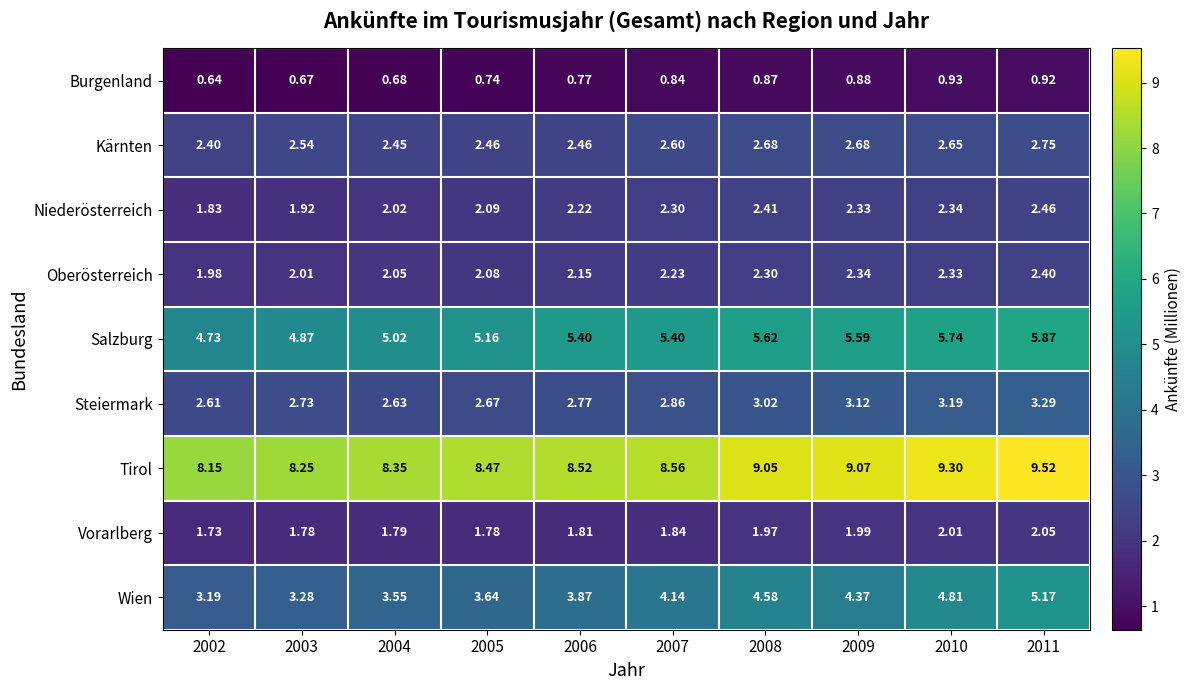

Which series has the widest spread of values?

Wien